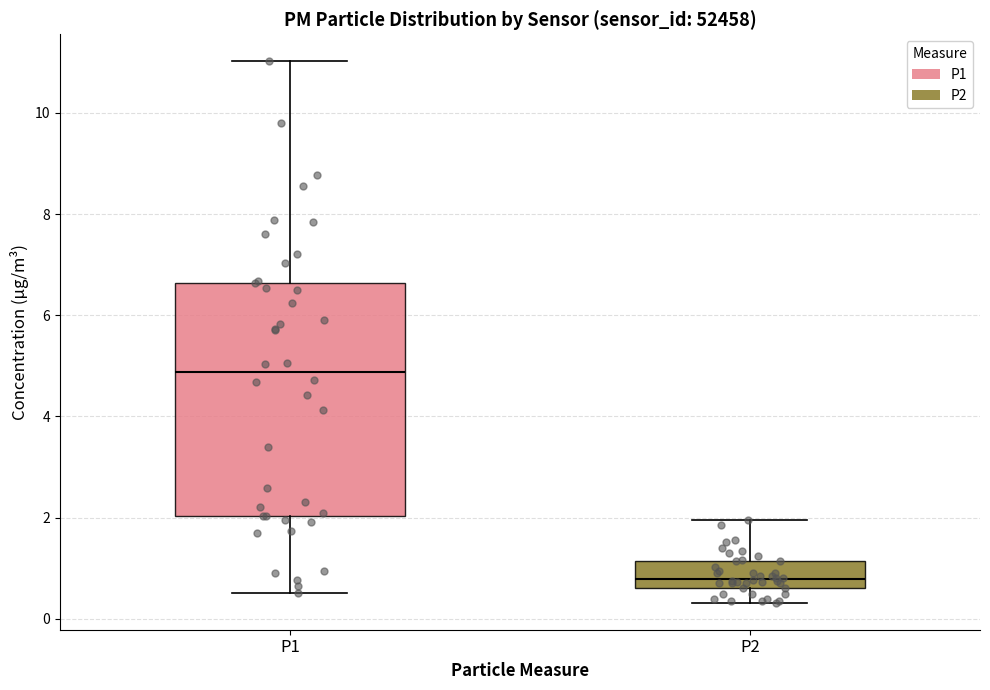

Reading left to right, transcribe this box plot: for each box, give where its median line is, the range the box spans, and where its two whiskers end, as read against the y-axis. The values are not printed on the chart, so give them approximately, as read against the axis.

P1: median 4.8, box 2.0 to 6.6, whiskers 0.6 to 11.0
P2: median 0.8, box 0.6 to 1.2, whiskers 0.4 to 2.0